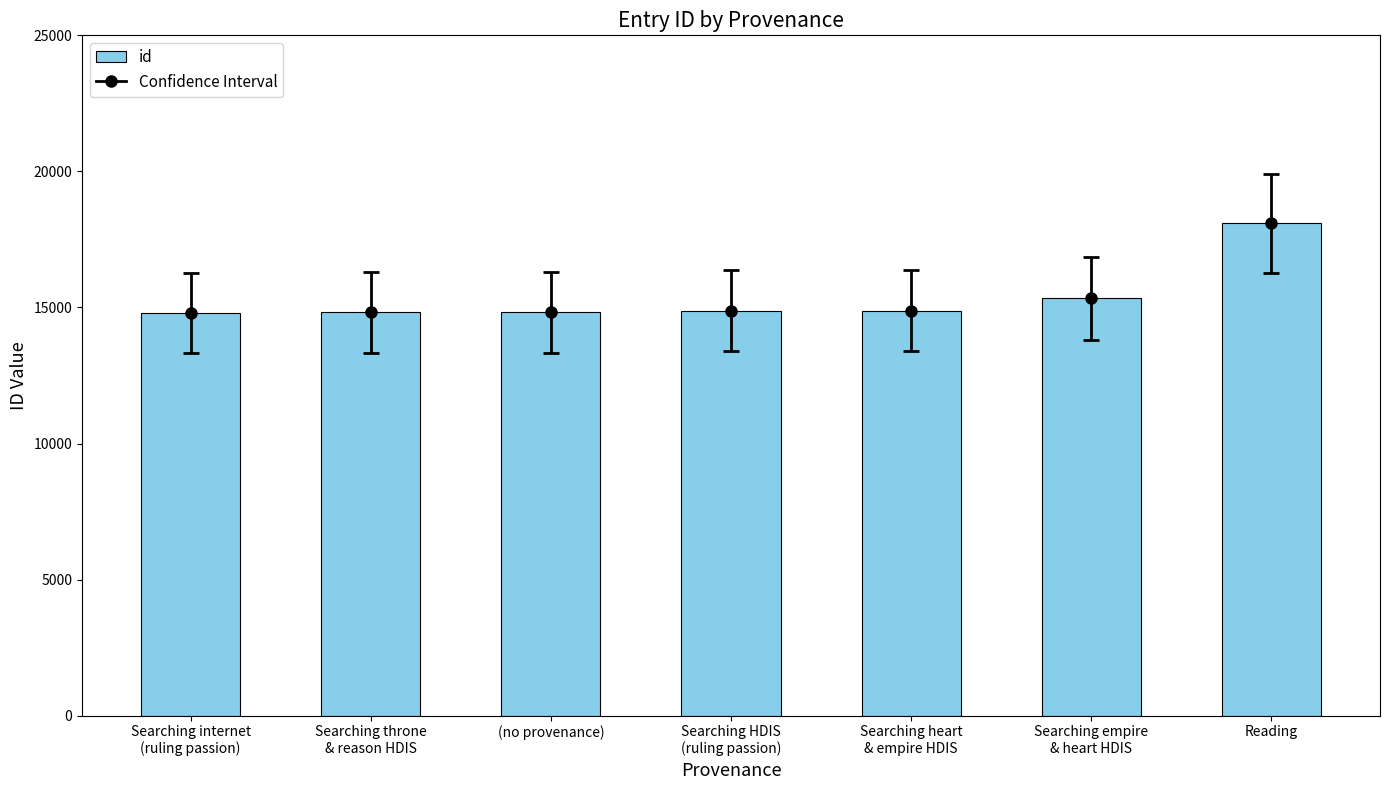

What is the difference between the maximum and minimum values?

3295